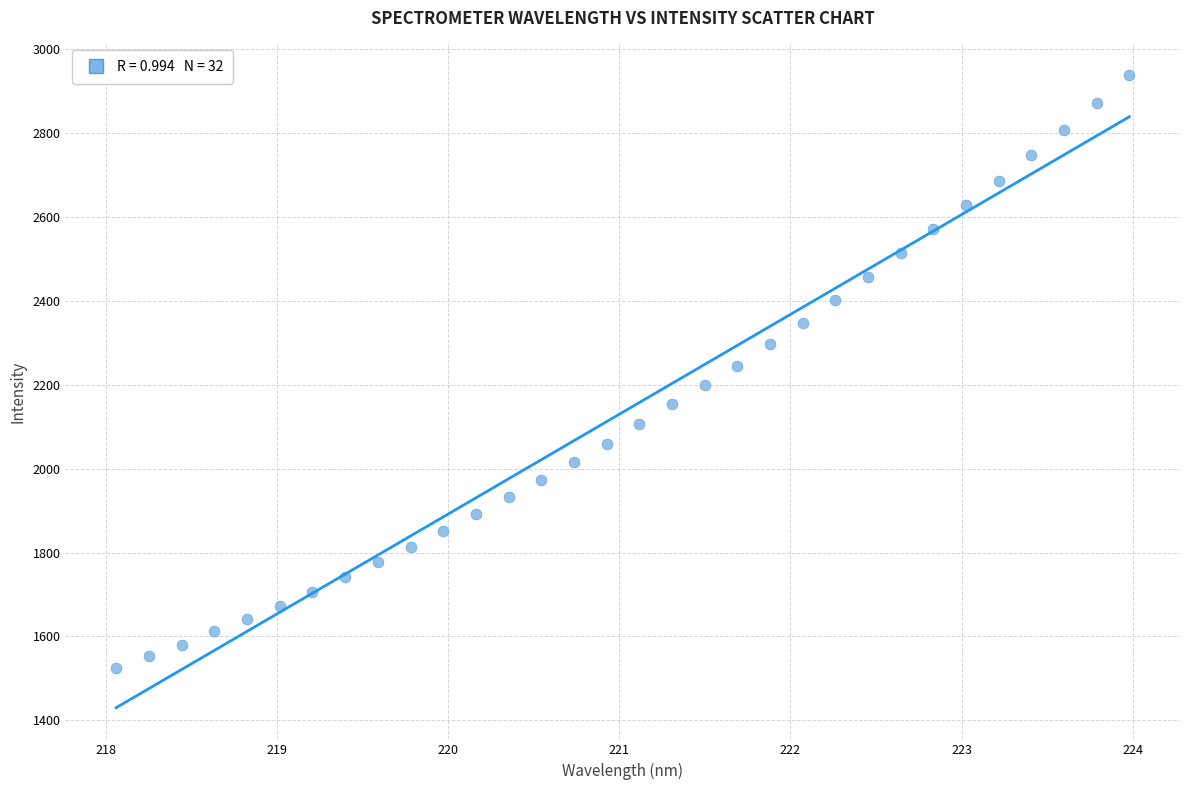

What is the range of Y values (max minus min)?

1414.9